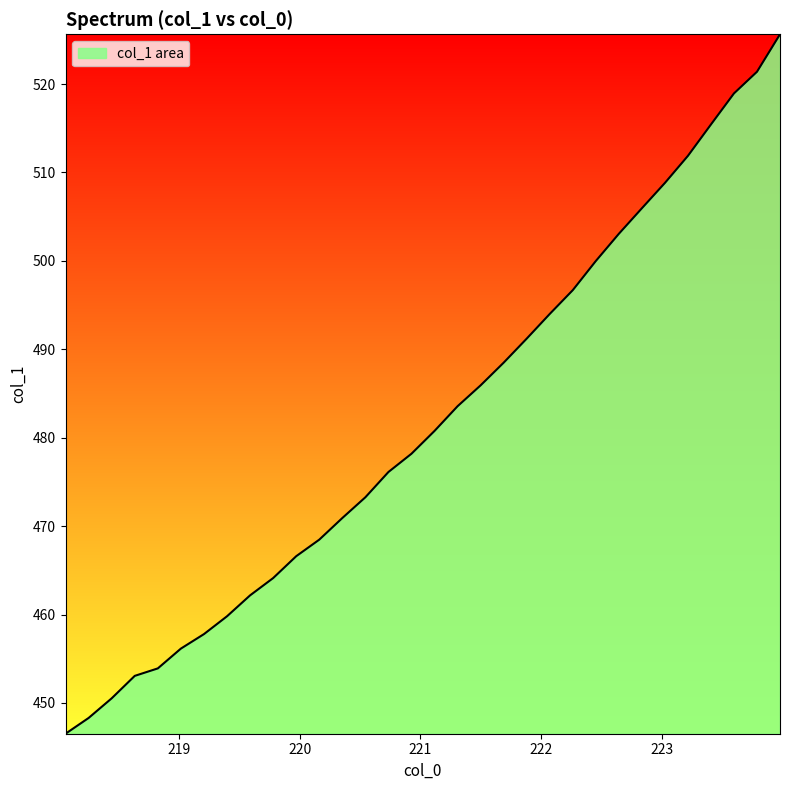

What is the difference between the maximum and minimum values?

79.1